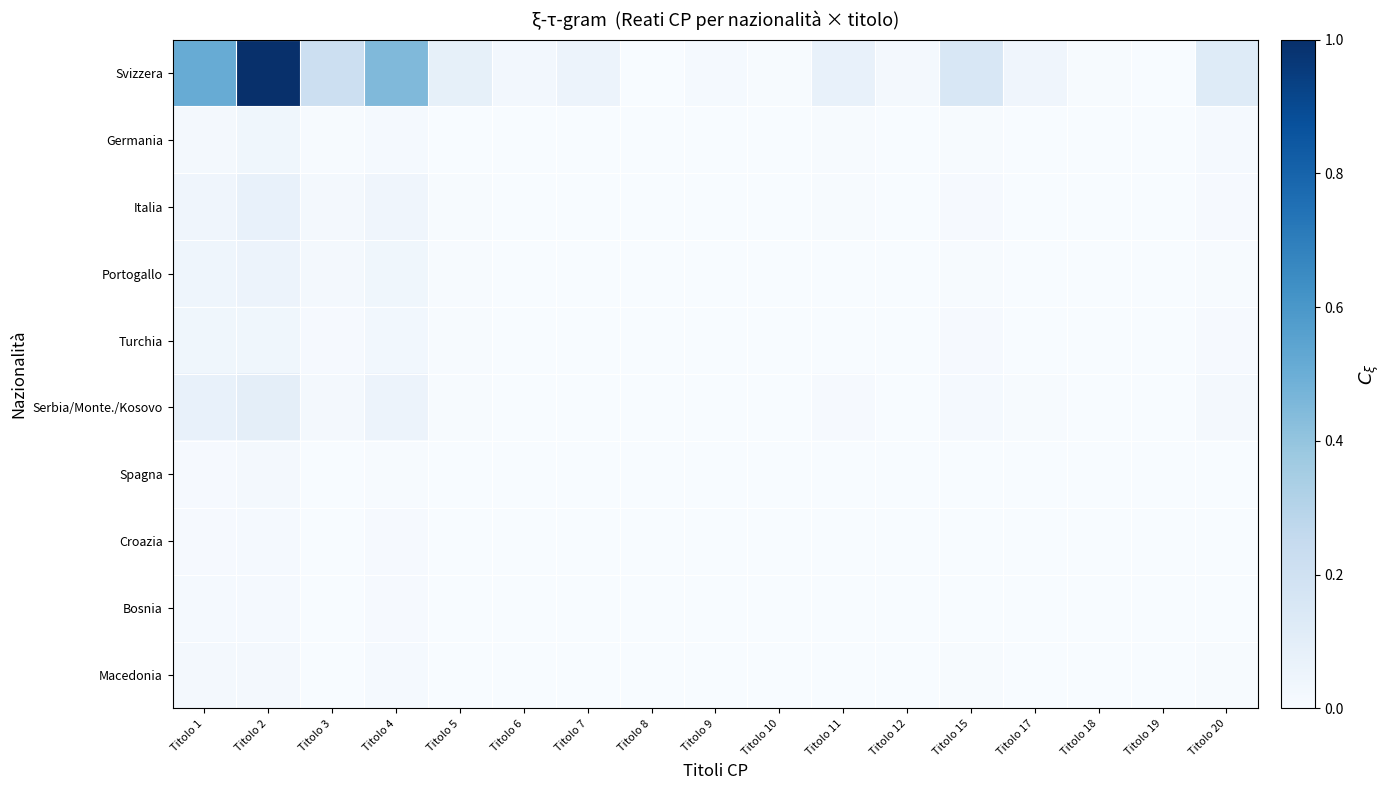

Reading left to right, what are all the values shown in this chart?

Svizzera: Titolo 1=0.5	Titolo 2=1.0	Titolo 3=0.2	Titolo 4=0.4	Titolo 5=0.1	Titolo 6=0.0	Titolo 7=0.1	Titolo 8=0.0	Titolo 9=0.0	Titolo 10=0.0	Titolo 11=0.1	Titolo 12=0.0	Titolo 15=0.2	Titolo 17=0.0	Titolo 18=0.0	Titolo 19=0.0	Titolo 20=0.1
Germania: Titolo 1=0.0	Titolo 2=0.0	Titolo 3=0.0	Titolo 4=0.0	Titolo 5=0.0	Titolo 6=0.0	Titolo 7=0.0	Titolo 8=0.0	Titolo 9=0.0	Titolo 10=0.0	Titolo 11=0.0	Titolo 12=0.0	Titolo 15=0.0	Titolo 17=0.0	Titolo 18=0.0	Titolo 19=0.0	Titolo 20=0.0
Italia: Titolo 1=0.0	Titolo 2=0.1	Titolo 3=0.0	Titolo 4=0.0	Titolo 5=0.0	Titolo 6=0.0	Titolo 7=0.0	Titolo 8=0.0	Titolo 9=0.0	Titolo 10=0.0	Titolo 11=0.0	Titolo 12=0.0	Titolo 15=0.0	Titolo 17=0.0	Titolo 18=0.0	Titolo 19=0.0	Titolo 20=0.0
Portogallo: Titolo 1=0.0	Titolo 2=0.1	Titolo 3=0.0	Titolo 4=0.0	Titolo 5=0.0	Titolo 6=0.0	Titolo 7=0.0	Titolo 8=0.0	Titolo 9=0.0	Titolo 10=0.0	Titolo 11=0.0	Titolo 12=0.0	Titolo 15=0.0	Titolo 17=0.0	Titolo 18=0.0	Titolo 19=0.0	Titolo 20=0.0
Turchia: Titolo 1=0.0	Titolo 2=0.0	Titolo 3=0.0	Titolo 4=0.0	Titolo 5=0.0	Titolo 6=0.0	Titolo 7=0.0	Titolo 8=0.0	Titolo 9=0.0	Titolo 10=0.0	Titolo 11=0.0	Titolo 12=0.0	Titolo 15=0.0	Titolo 17=0.0	Titolo 18=0.0	Titolo 19=0.0	Titolo 20=0.0
Serbia/Monte./Kosovo: Titolo 1=0.1	Titolo 2=0.1	Titolo 3=0.0	Titolo 4=0.1	Titolo 5=0.0	Titolo 6=0.0	Titolo 7=0.0	Titolo 8=0.0	Titolo 9=0.0	Titolo 10=0.0	Titolo 11=0.0	Titolo 12=0.0	Titolo 15=0.0	Titolo 17=0.0	Titolo 18=0.0	Titolo 19=0.0	Titolo 20=0.0
Spagna: Titolo 1=0.0	Titolo 2=0.0	Titolo 3=0.0	Titolo 4=0.0	Titolo 5=0.0	Titolo 6=0.0	Titolo 7=0.0	Titolo 8=0.0	Titolo 9=0.0	Titolo 10=0.0	Titolo 11=0.0	Titolo 12=0.0	Titolo 15=0.0	Titolo 17=0.0	Titolo 18=0.0	Titolo 19=0.0	Titolo 20=0.0
Croazia: Titolo 1=0.0	Titolo 2=0.0	Titolo 3=0.0	Titolo 4=0.0	Titolo 5=0.0	Titolo 6=0.0	Titolo 7=0.0	Titolo 8=0.0	Titolo 9=0.0	Titolo 10=0.0	Titolo 11=0.0	Titolo 12=0.0	Titolo 15=0.0	Titolo 17=0.0	Titolo 18=0.0	Titolo 19=0.0	Titolo 20=0.0
Bosnia: Titolo 1=0.0	Titolo 2=0.0	Titolo 3=0.0	Titolo 4=0.0	Titolo 5=0.0	Titolo 6=0.0	Titolo 7=0.0	Titolo 8=0.0	Titolo 9=0.0	Titolo 10=0.0	Titolo 11=0.0	Titolo 12=0.0	Titolo 15=0.0	Titolo 17=0.0	Titolo 18=0.0	Titolo 19=0.0	Titolo 20=0.0
Macedonia: Titolo 1=0.0	Titolo 2=0.0	Titolo 3=0.0	Titolo 4=0.0	Titolo 5=0.0	Titolo 6=0.0	Titolo 7=0.0	Titolo 8=0.0	Titolo 9=0.0	Titolo 10=0.0	Titolo 11=0.0	Titolo 12=0.0	Titolo 15=0.0	Titolo 17=0.0	Titolo 18=0.0	Titolo 19=0.0	Titolo 20=0.0